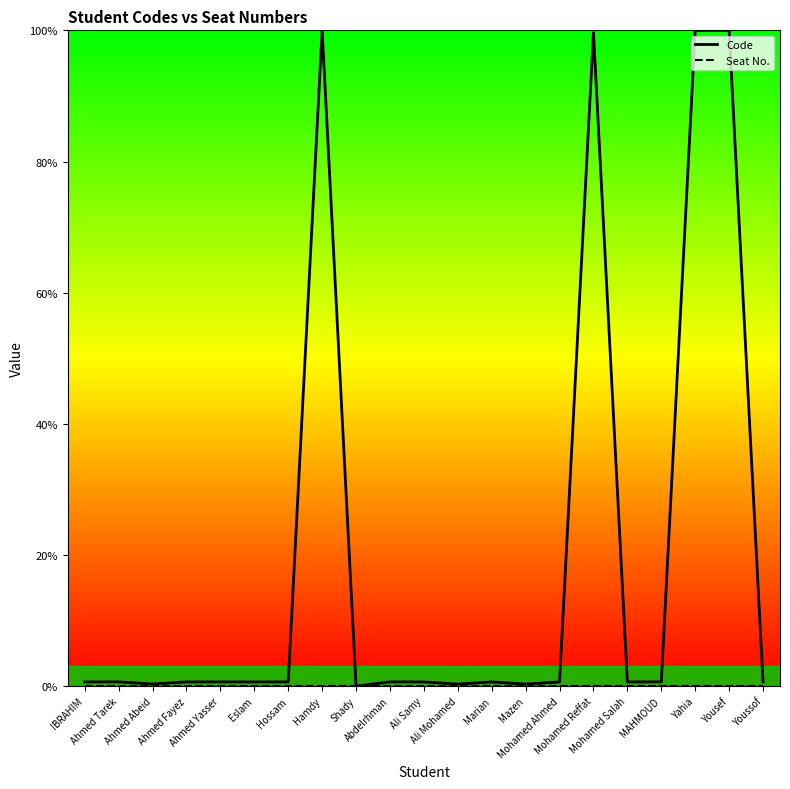

What is the spread (max minus min) of values at Youssof?

0.7